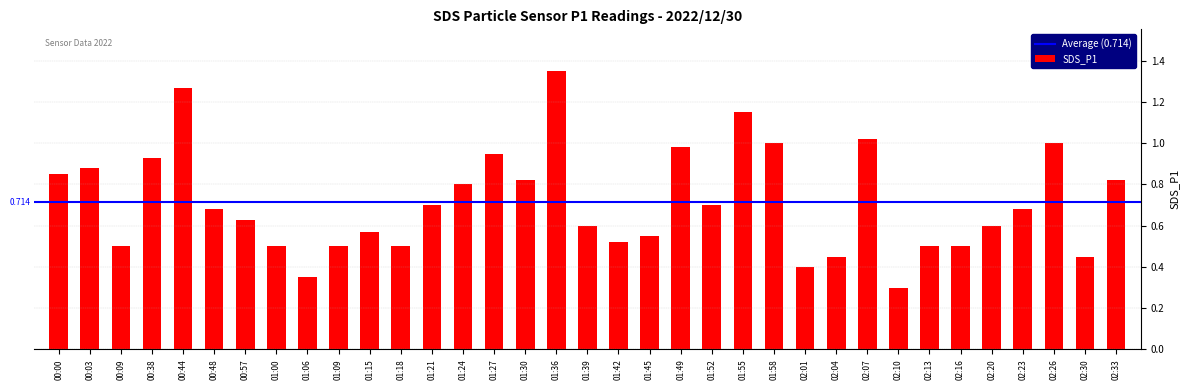

Which category has the lowest value across all series?

02:10